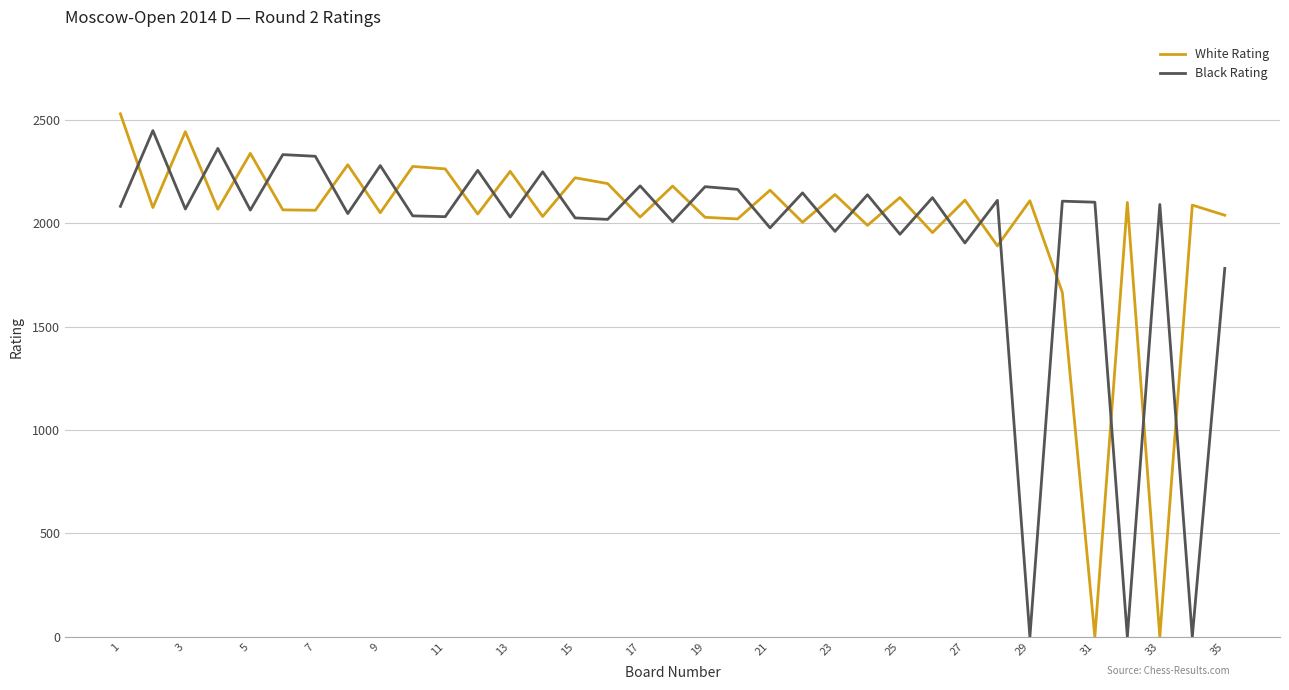

Which series ends up on top after the final intersection of Black Rating and White Rating?

White Rating